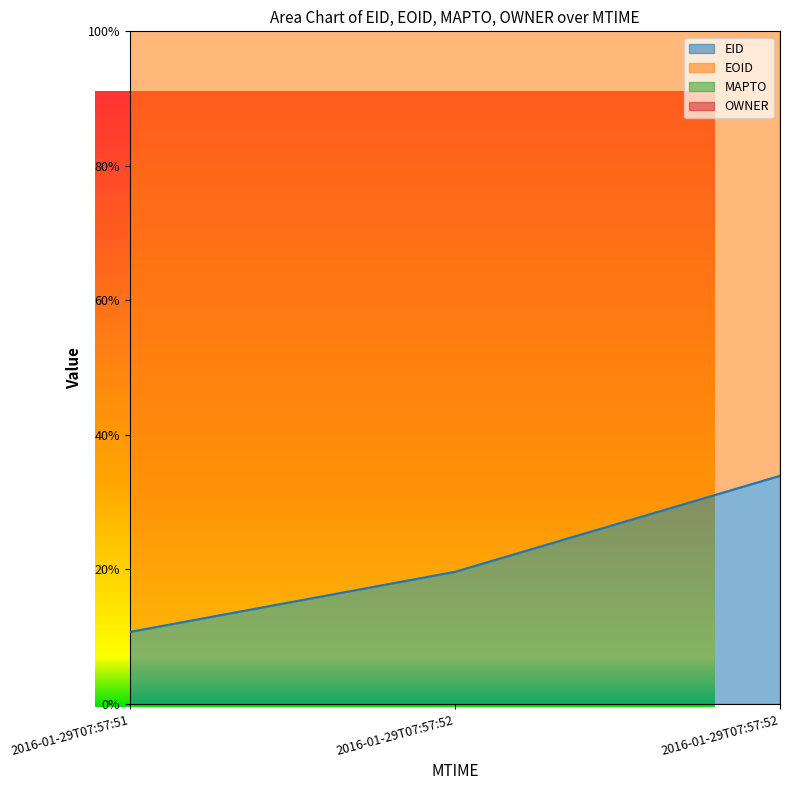

True or false: EOID has a value of 110.7 at 2016-01-29T07:57:51.

True